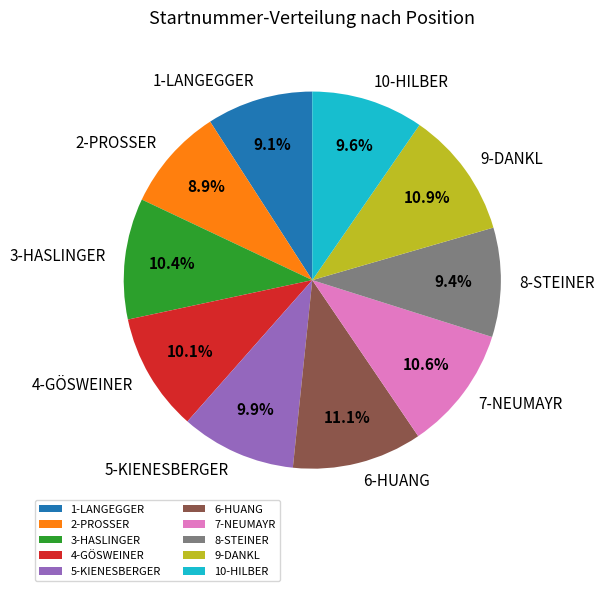

Between 8-STEINER and 2-PROSSER, which is larger?

8-STEINER